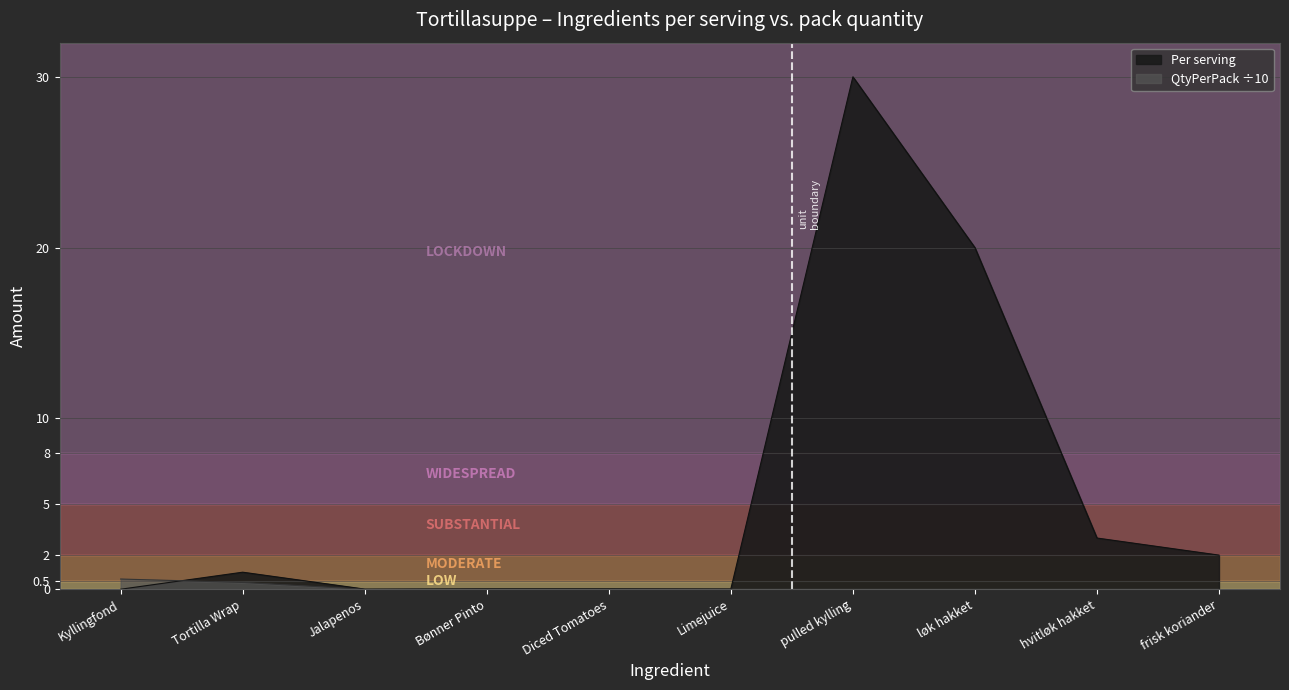

Between Kyllingfond and pulled kylling, which is larger?

pulled kylling